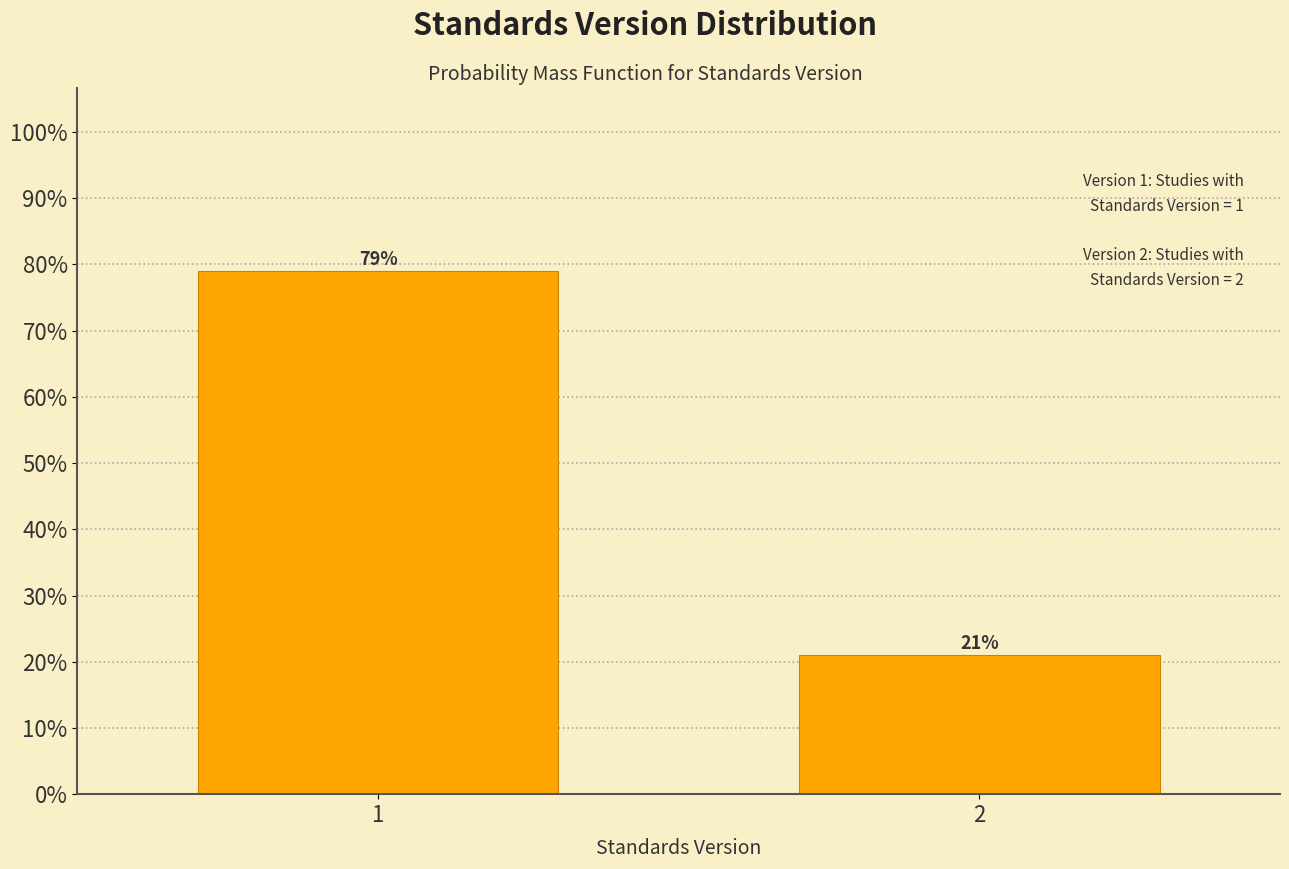

Reading right to left, transcribe all the data shown in this chart.

21	79